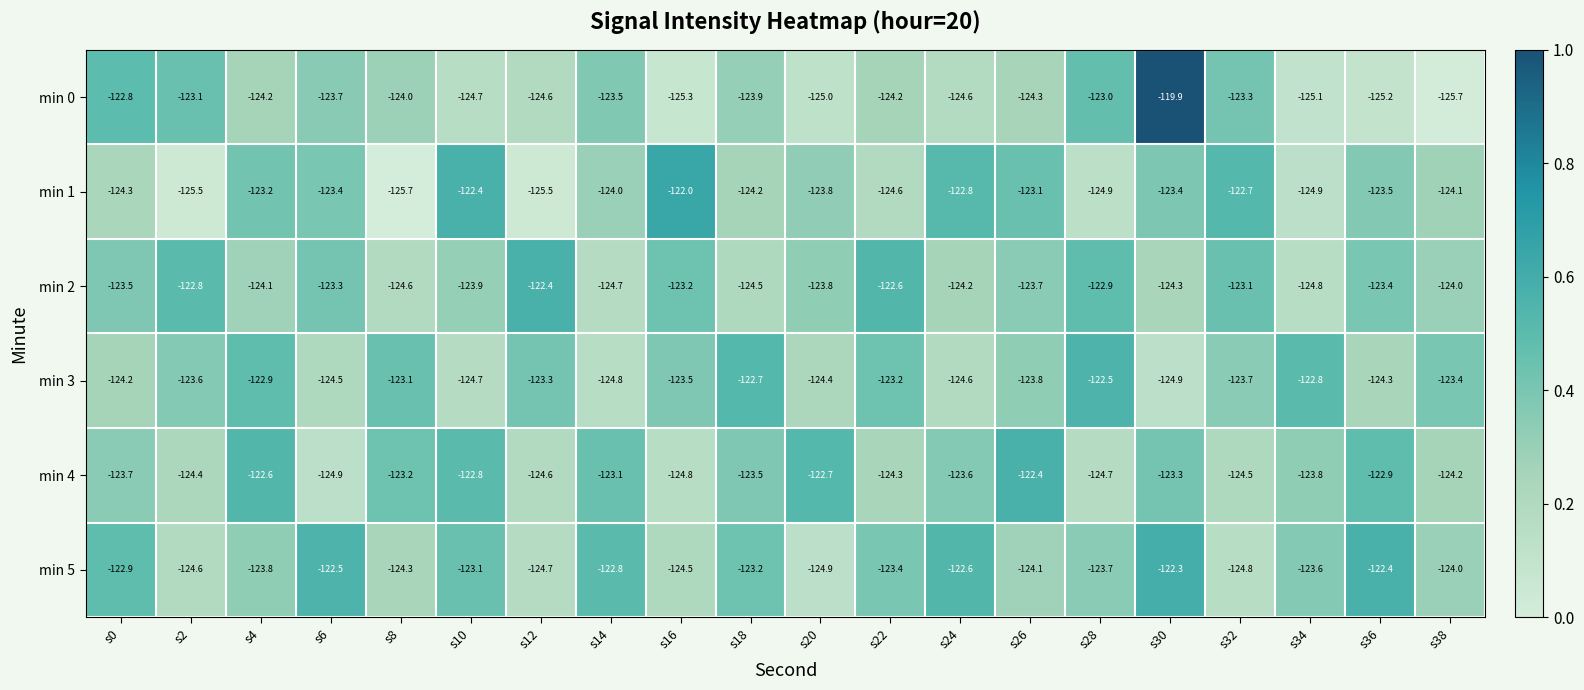

What is the spread (max minus min) of values at s38?

2.3